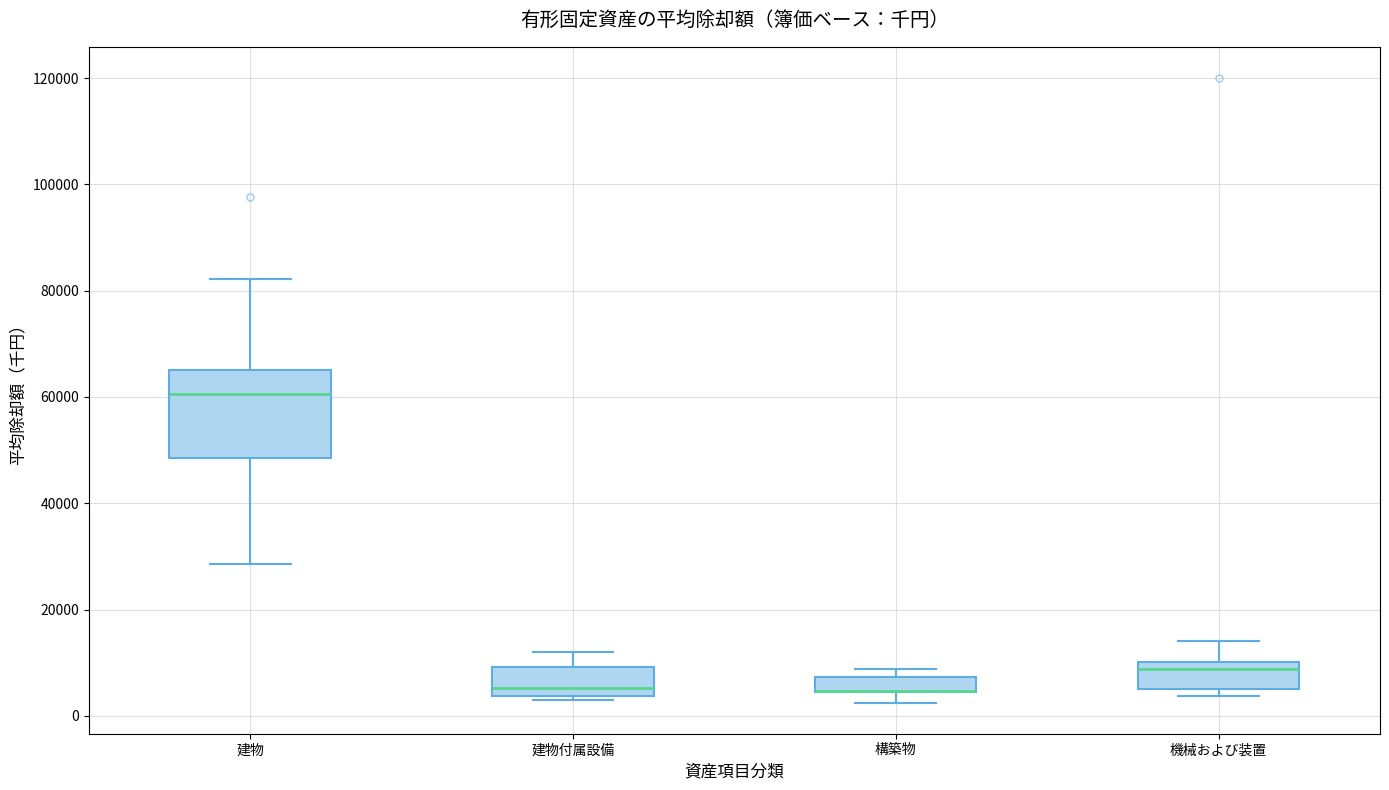

Where is the upper edge of the box for 建物 on the y-axis? The values are not printed on the chart, so give them approximately, as read against the axis.

66000